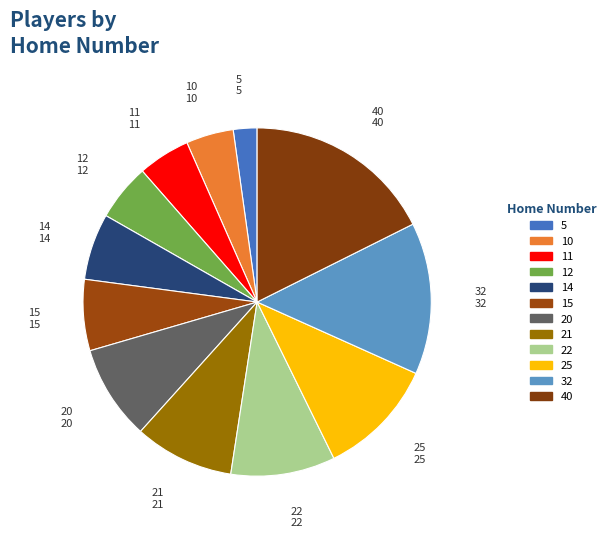

How many segments does this pie chart have?

12